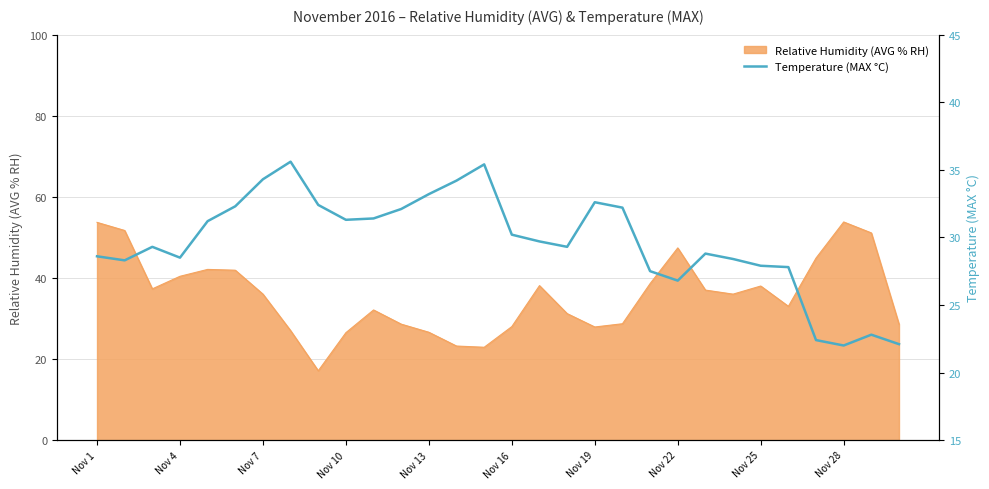

What is the maximum value shown in the chart?

35.6